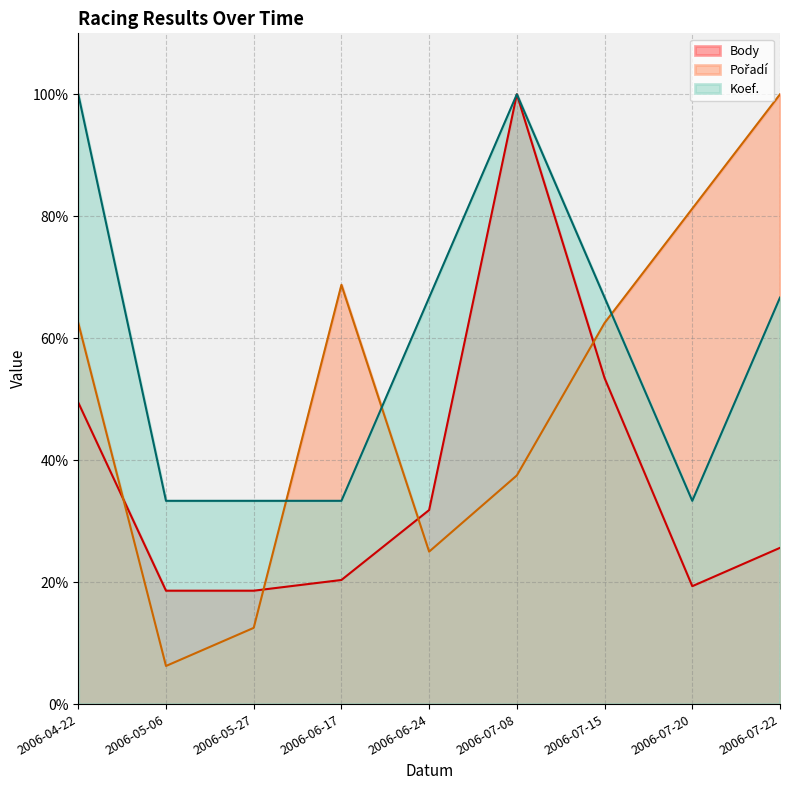

Which category has the lowest value in the Pořadí series?

2006-05-06